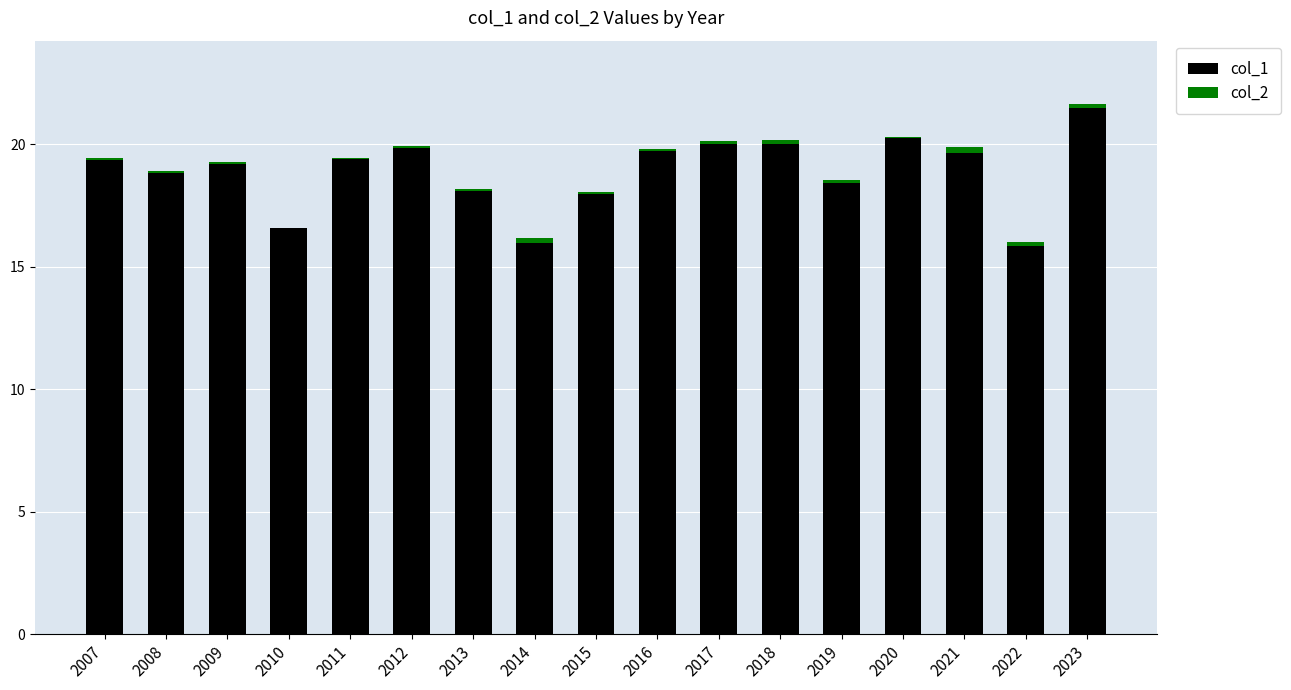

What is the maximum value for col_1?

21.5